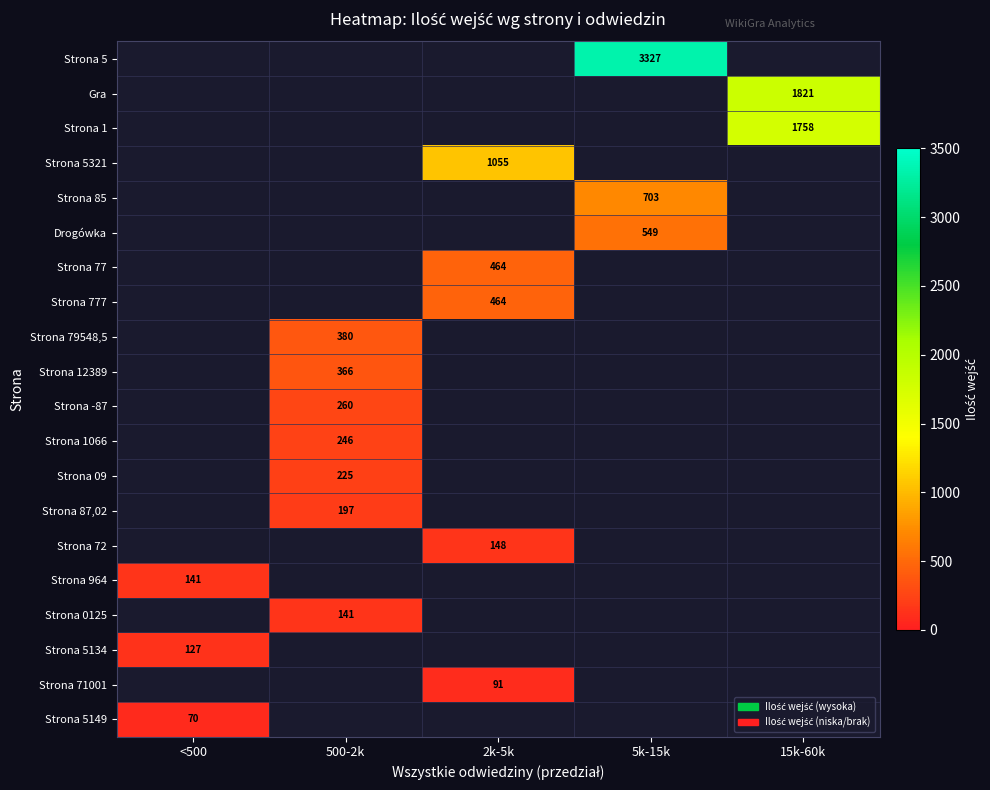

Count the number of categories in the chart.

5